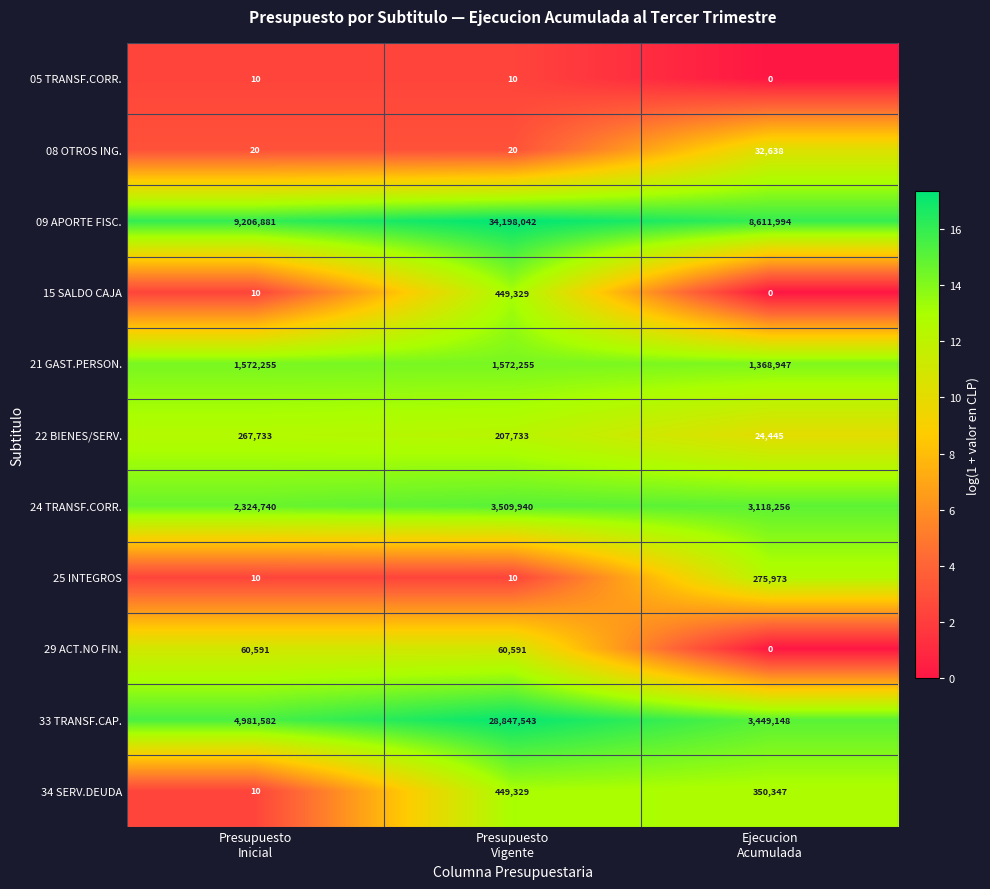

What is the total value across all series at Ejecucion
Acumulada?

17231748